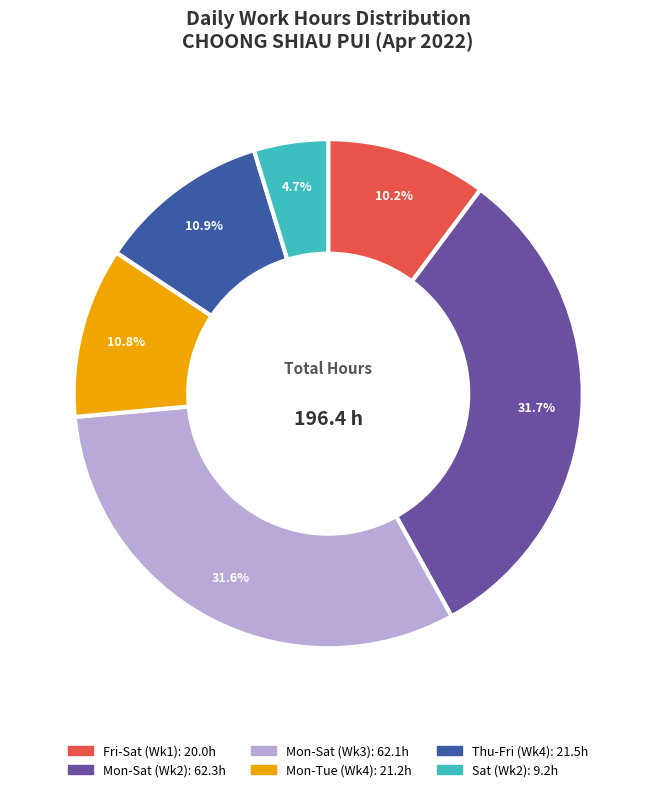

Does any single category account for the majority?

No